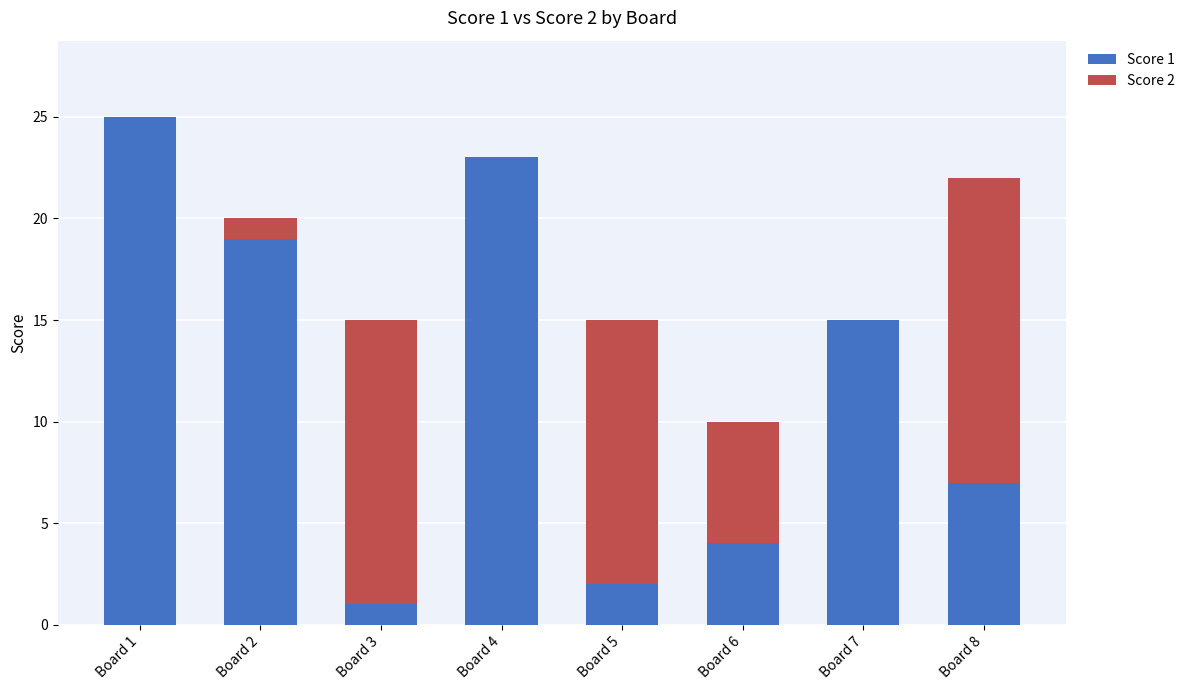

The Score 1 series shows 2 at Board 3. True or false?

False